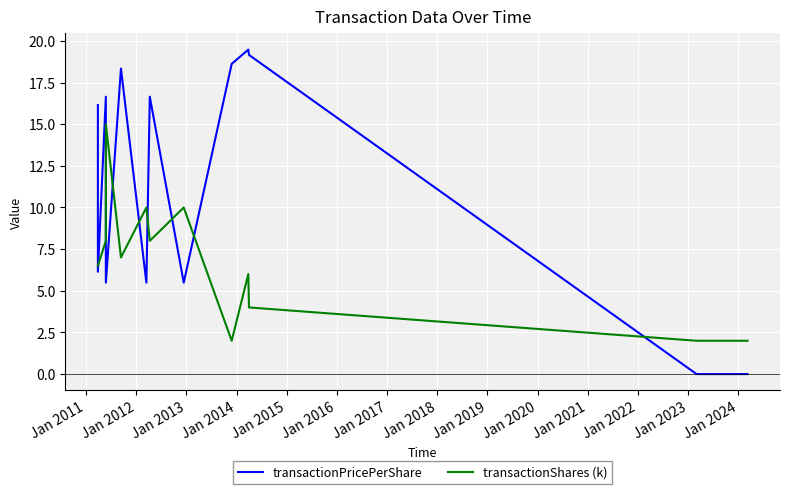

Which series has the widest spread of values?

transactionPricePerShare